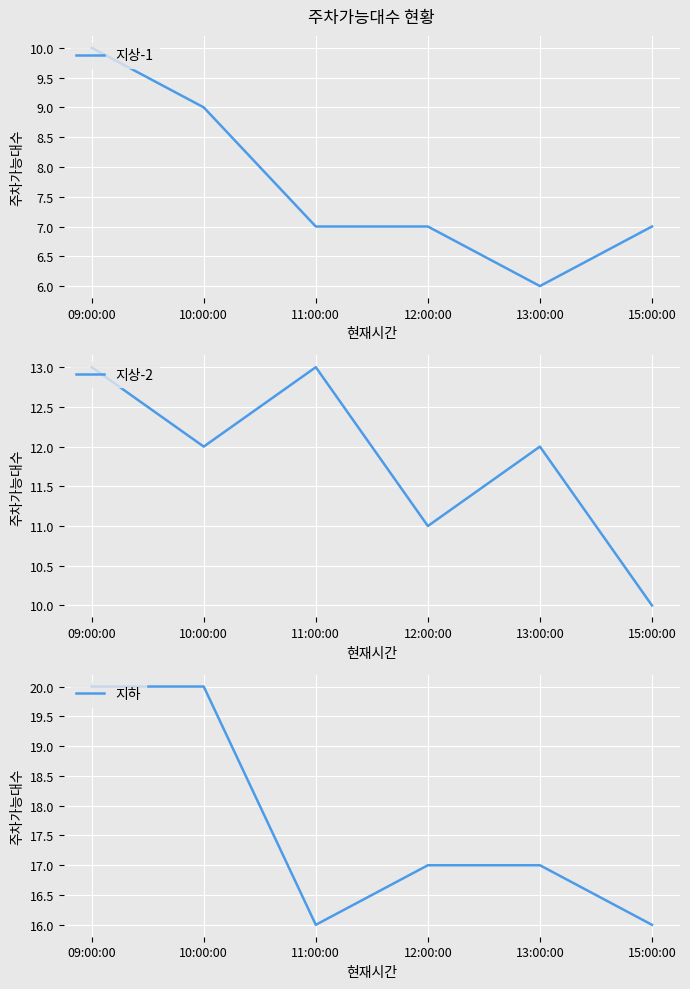

True or false: 지상-2 and 지상-1 intersect in this chart.

False